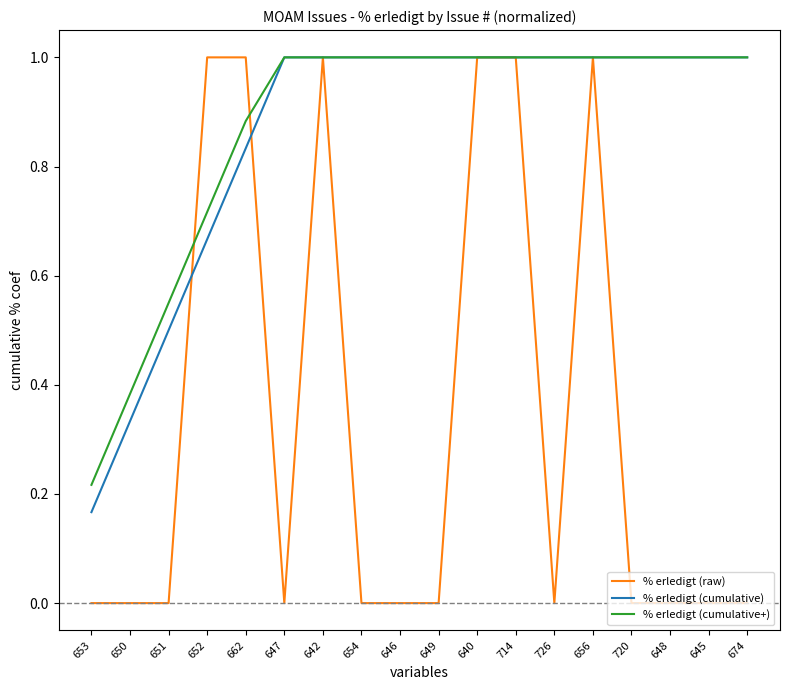

What is the difference between the maximum and minimum values in the % erledigt (raw) series?

1.0